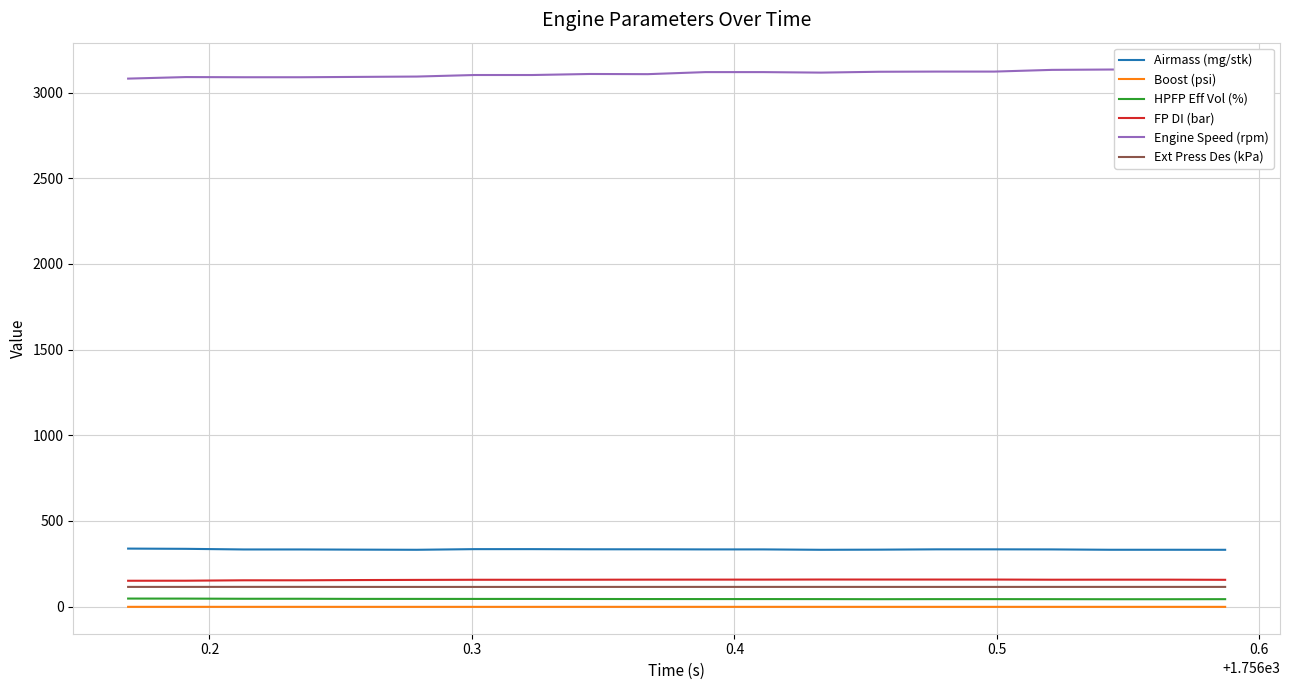

True or false: FP DI (bar) and Boost (psi) cross at least once.

False